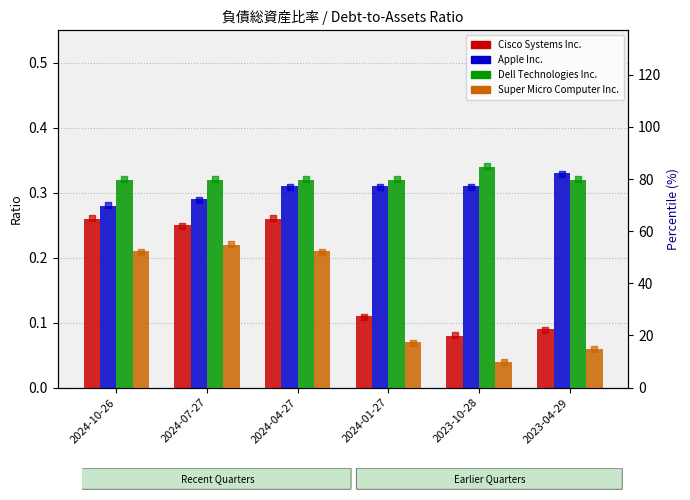

At how many categories does at least one series exceed 84?

1